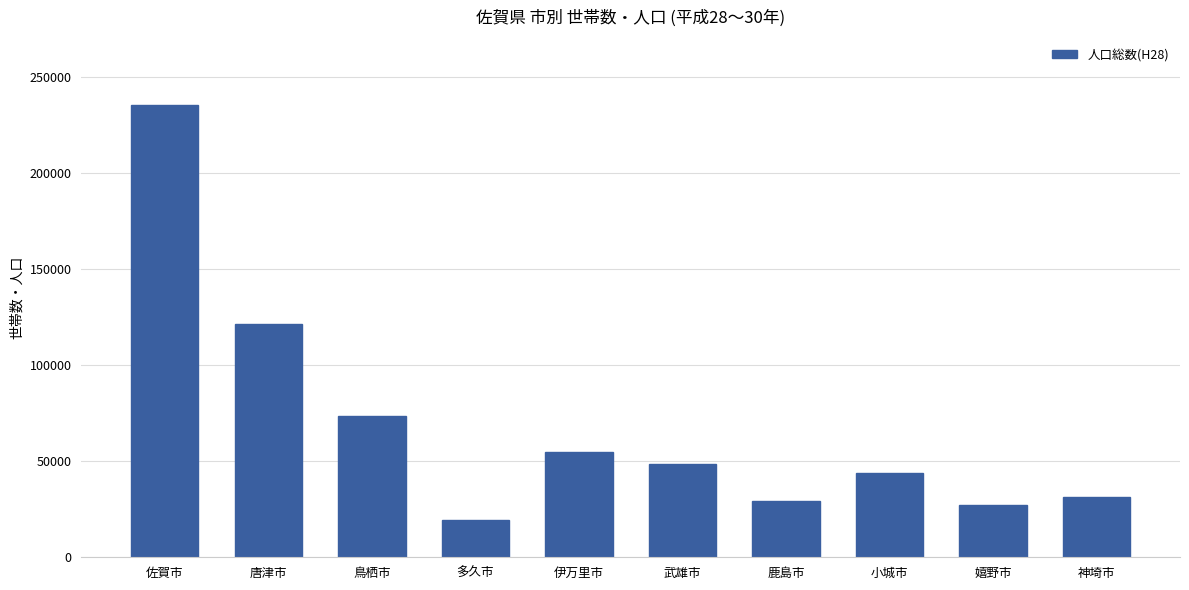

Rank the categories by value from highest to lowest.

佐賀市, 唐津市, 鳥栖市, 伊万里市, 武雄市, 小城市, 神埼市, 鹿島市, 嬉野市, 多久市